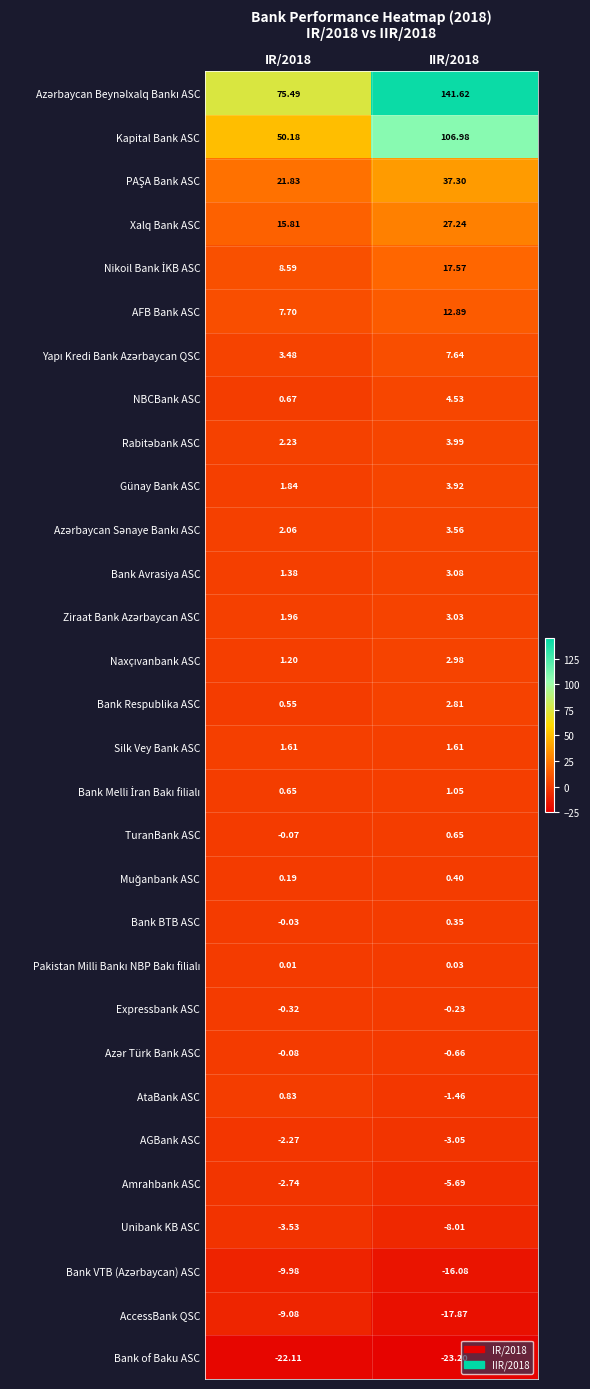

Is the value of Bank BTB ASC at IIR/2018 greater than the value of Unibank KB ASC at IIR/2018?

Yes